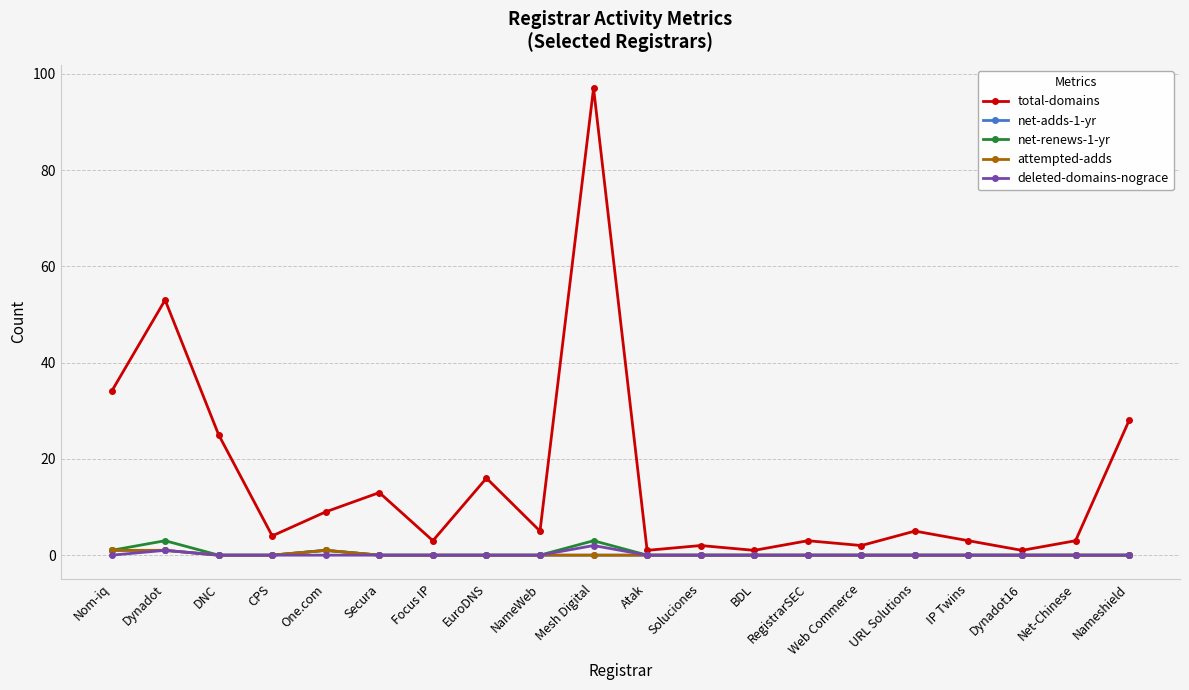

Is this an area chart (filled region under the line)?

No